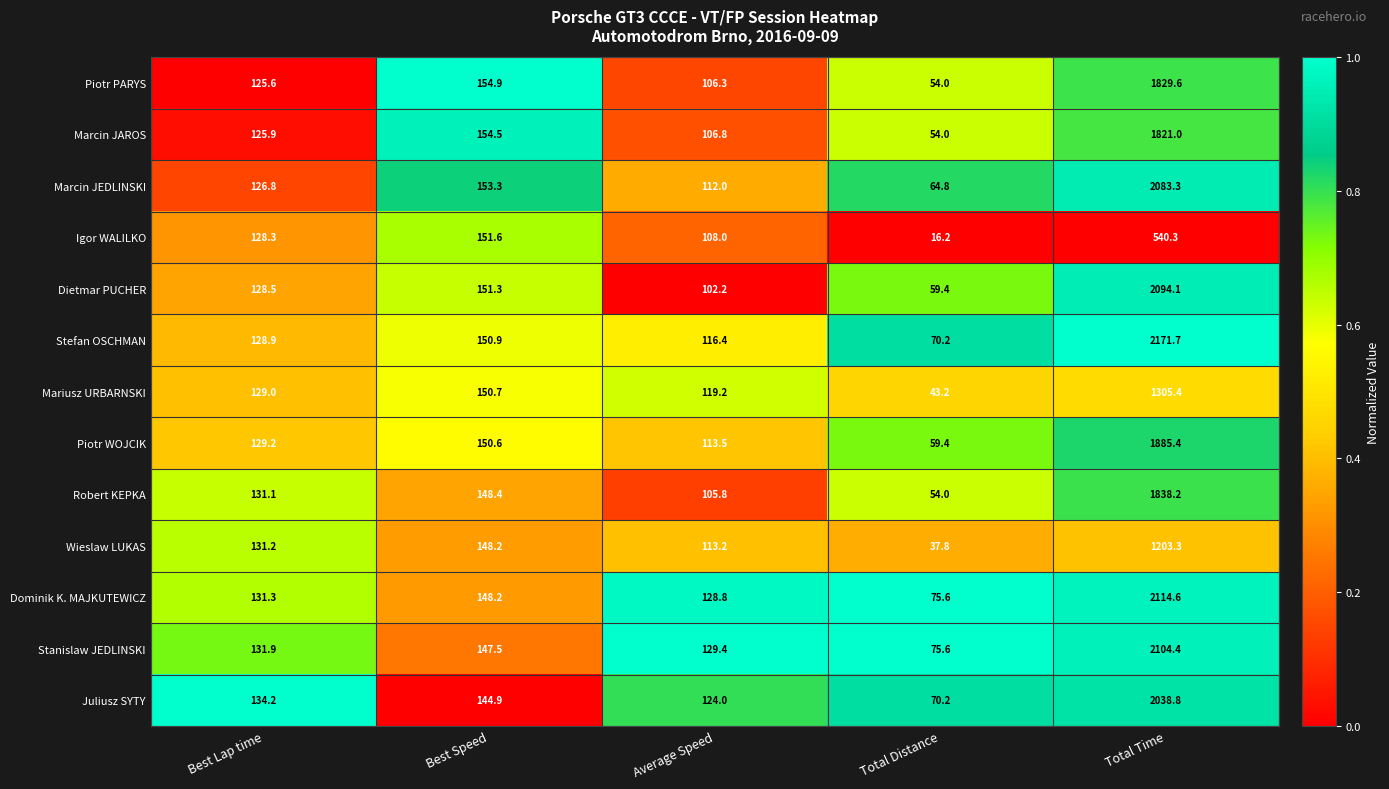

What is the difference between the second highest and second lowest values in the Stefan OSCHMAN series?

34.5